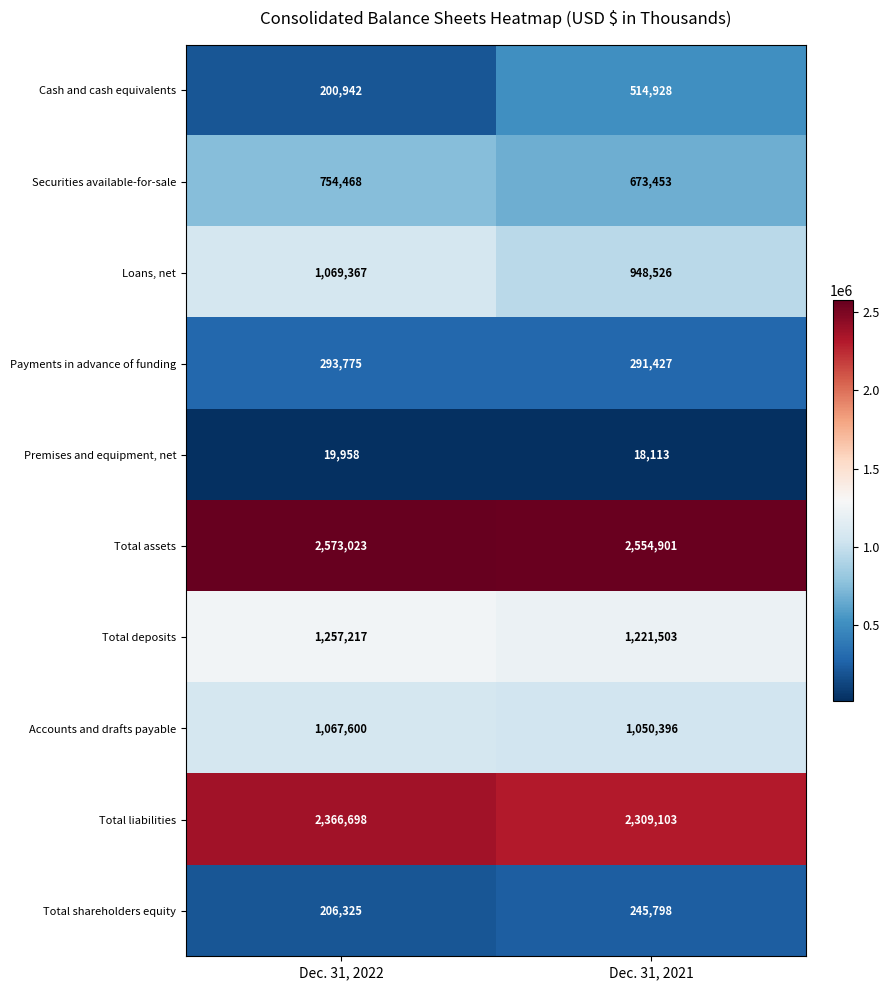

At which category is the sum across all series the highest?

Dec. 31, 2021